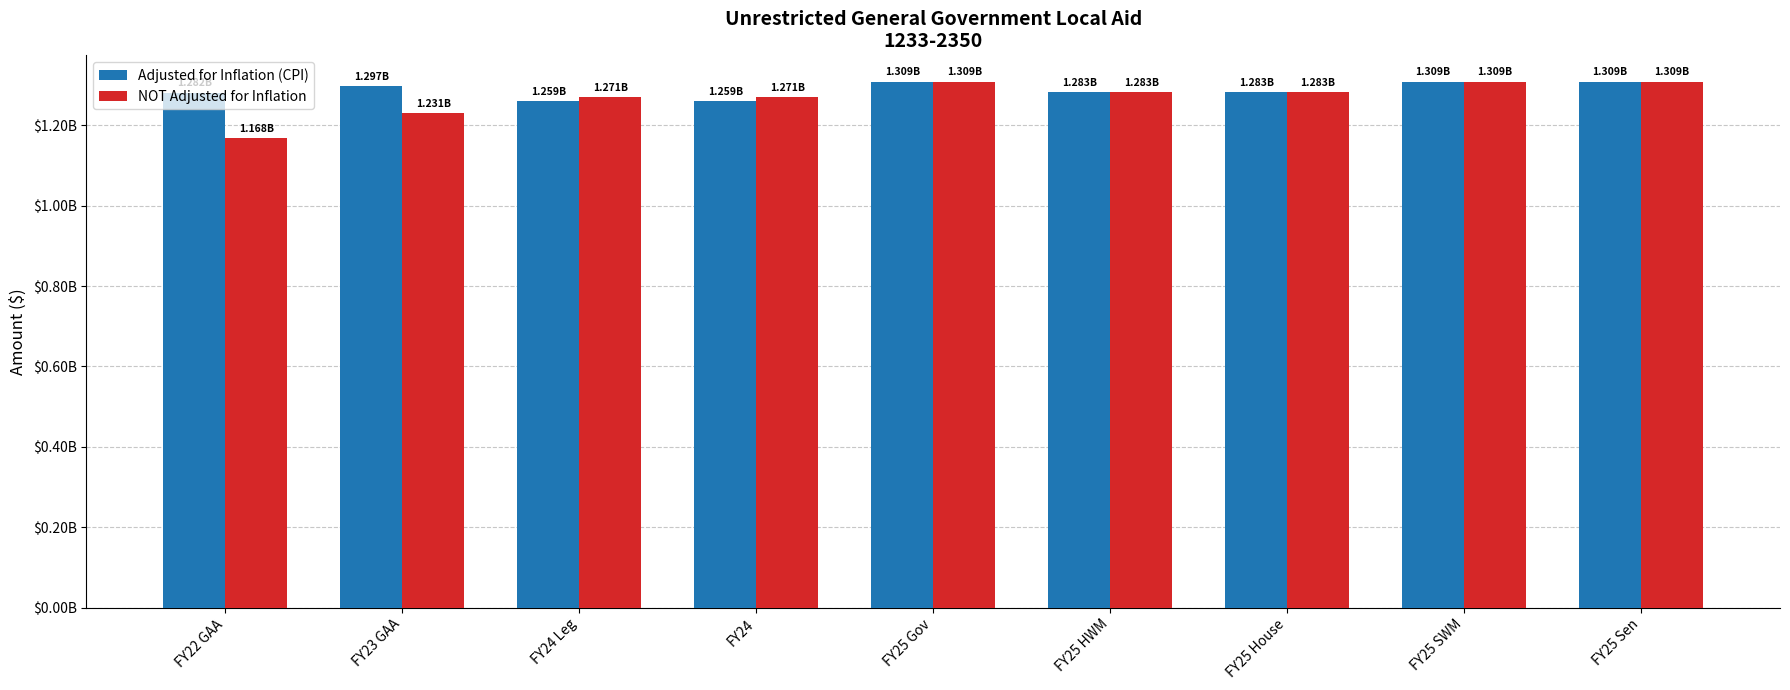

What are all the series names shown in the legend?

Adjusted for Inflation (CPI), NOT Adjusted for Inflation